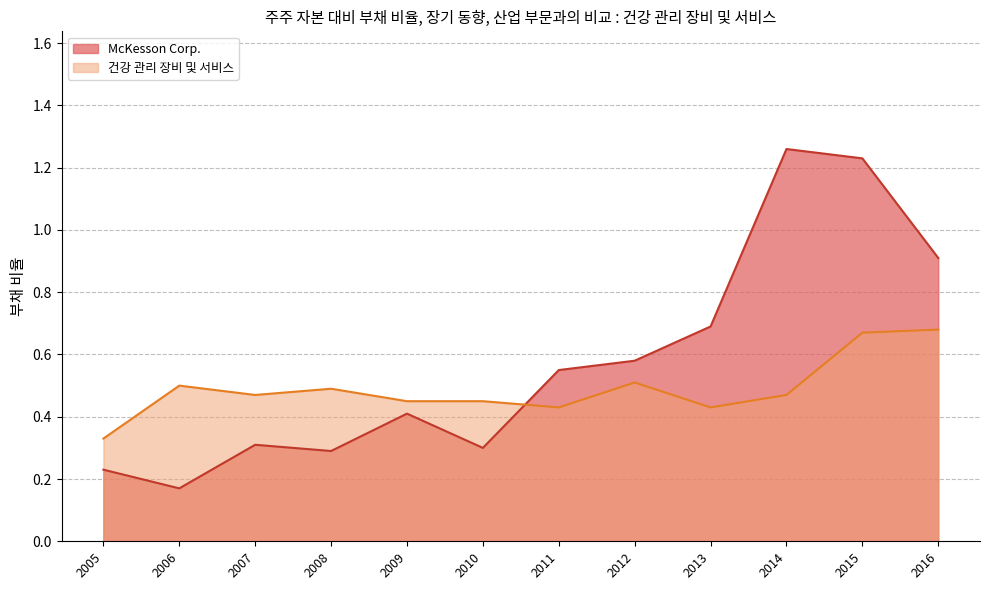

What is the difference between the second highest and second lowest values in the McKesson Corp. series?

1.0